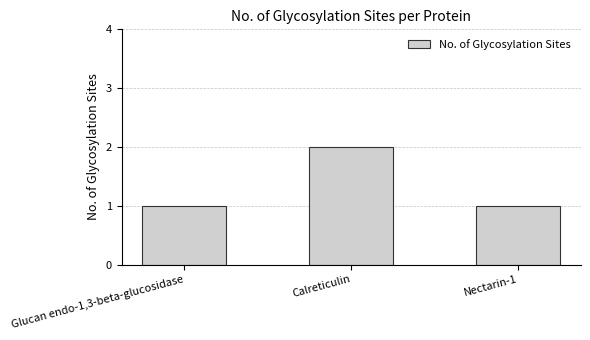

What is the change in value from Calreticulin to Nectarin-1?

-1